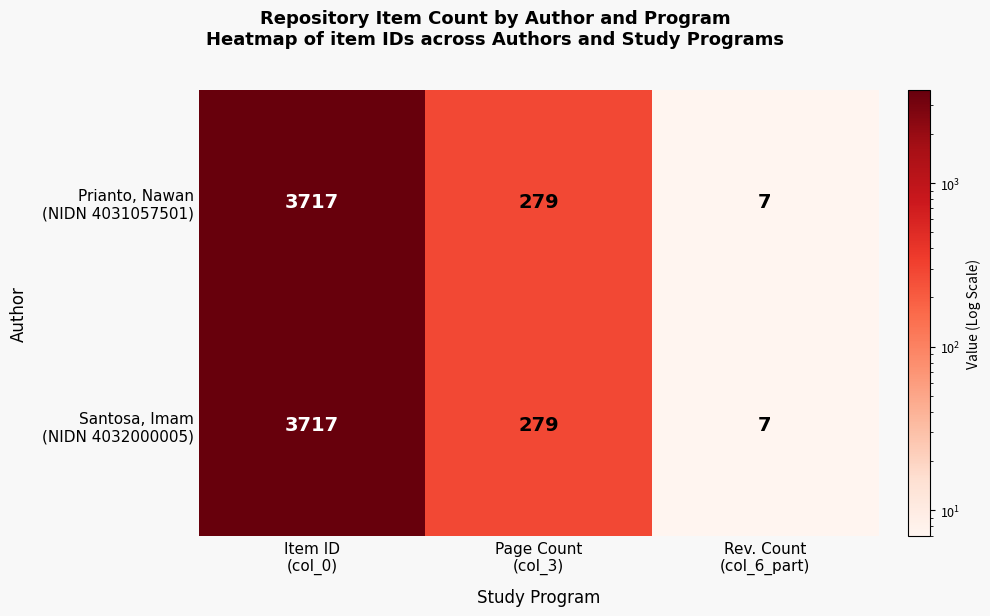

At how many categories does at least one series exceed 2075?

1